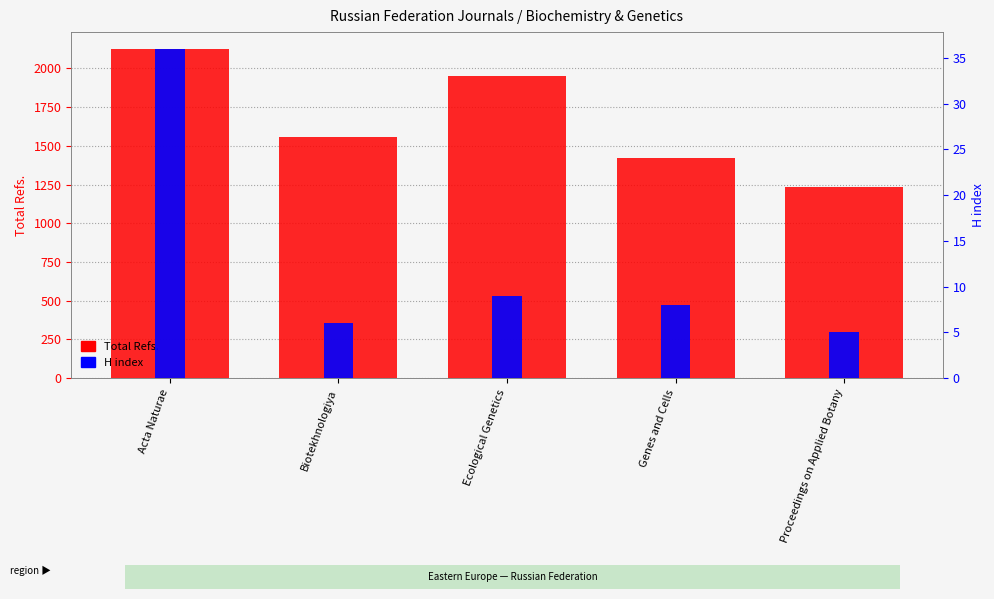

Does the chart contain any negative values?

No